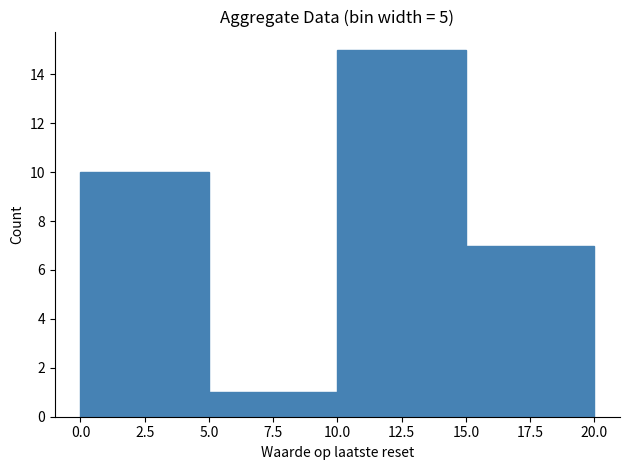

How tall is the bar that spans 15.0 to 20.0 on the x-axis? The values are not printed on the chart, so give them approximately, as read against the axis.

7